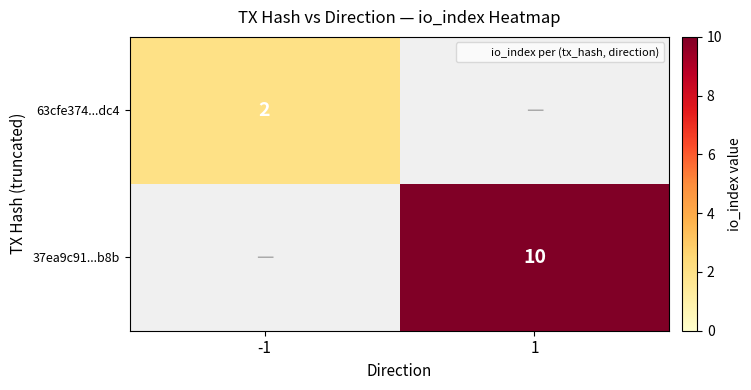

The value of 37ea9c91...b8b at 1 is 3. True or false?

False